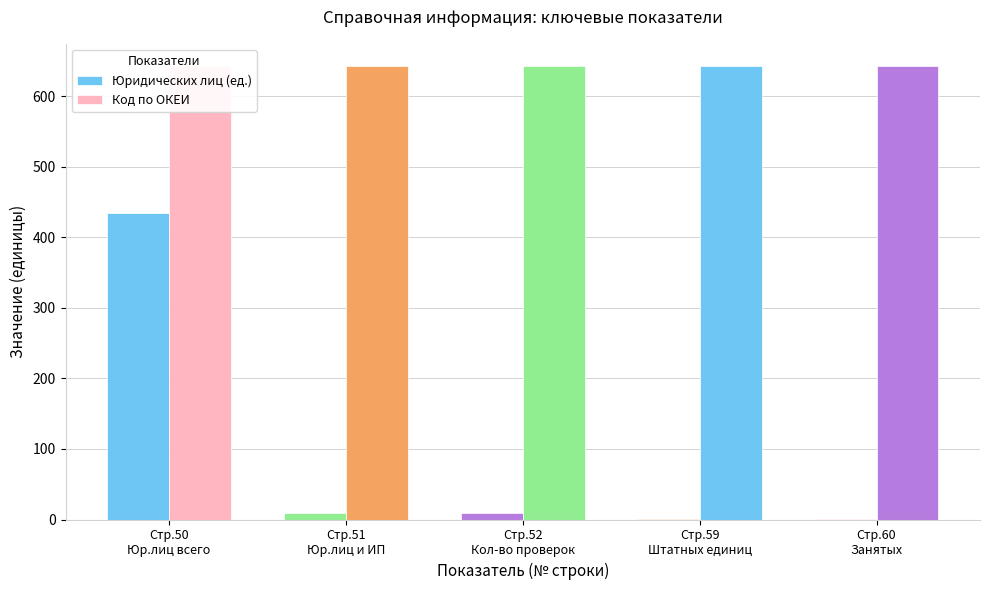

Reading left to right, what are all the values shown in this chart?

Юридических лиц (ед.): Стр.50
Юр.лиц всего=434	Стр.51
Юр.лиц и ИП=9	Стр.52
Кол-во проверок=9	Стр.59
Штатных единиц=1	Стр.60
Занятых=1
Код по ОКЕИ: Стр.50
Юр.лиц всего=642	Стр.51
Юр.лиц и ИП=642	Стр.52
Кол-во проверок=642	Стр.59
Штатных единиц=642	Стр.60
Занятых=642